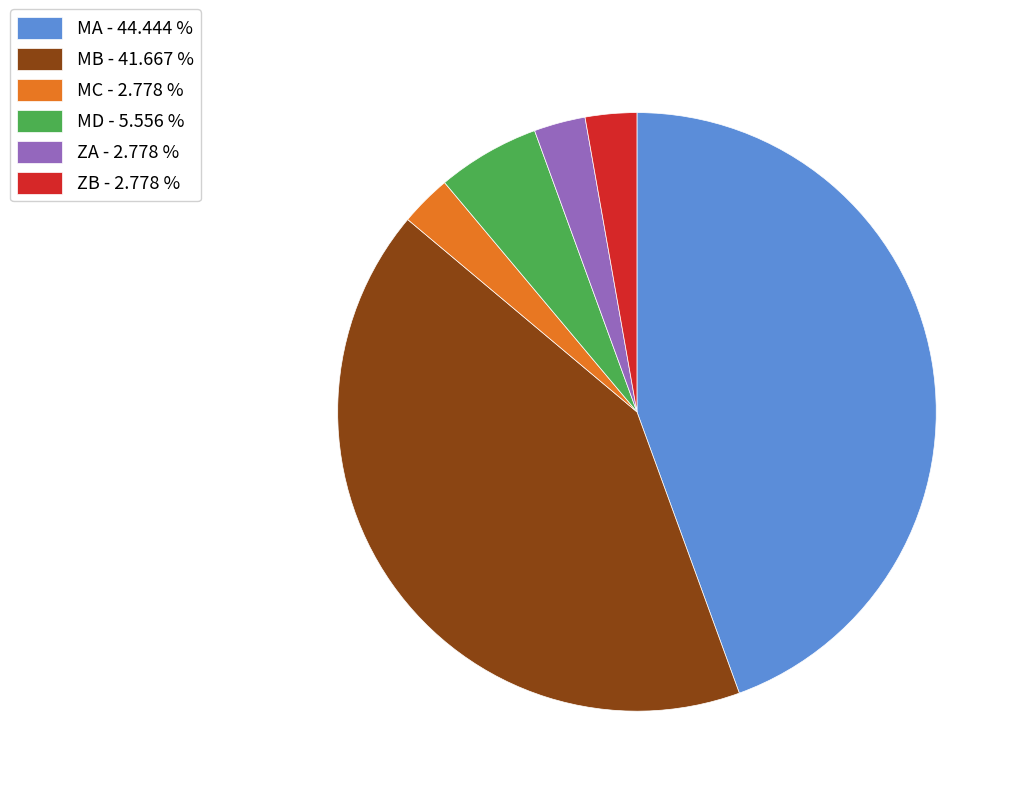

Does MB - 41.667 % represent more than half of the total?

No